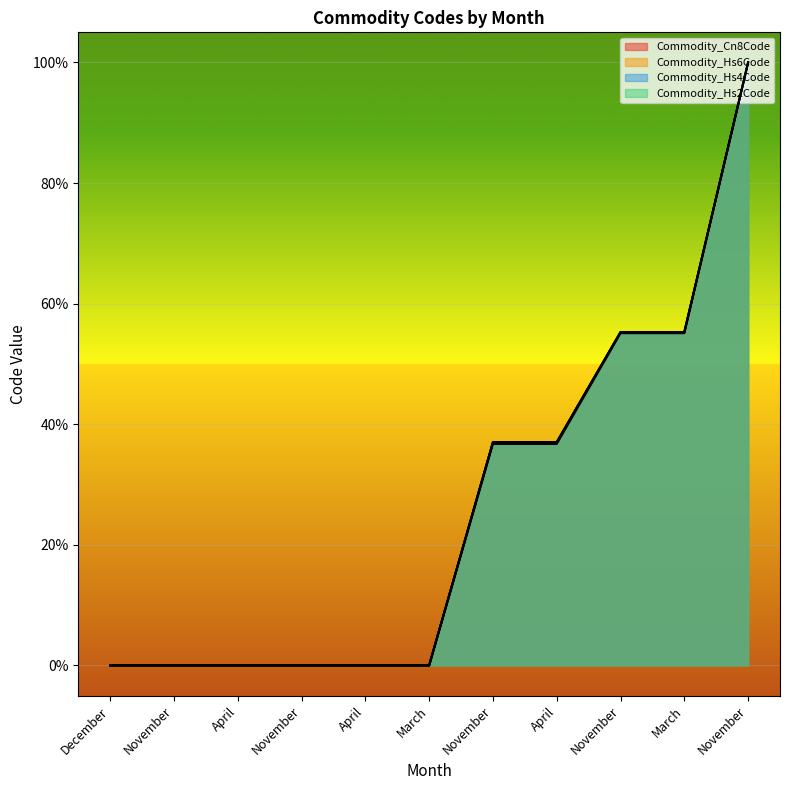

True or false: Commodity_Hs2Code and Commodity_Hs4Code cross at least once.

False